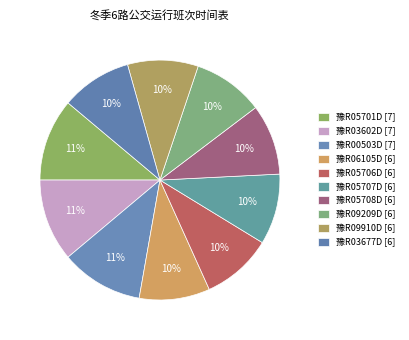

What is the ratio of the value at 豫R03677D to the value at 豫R03602D?

0.9